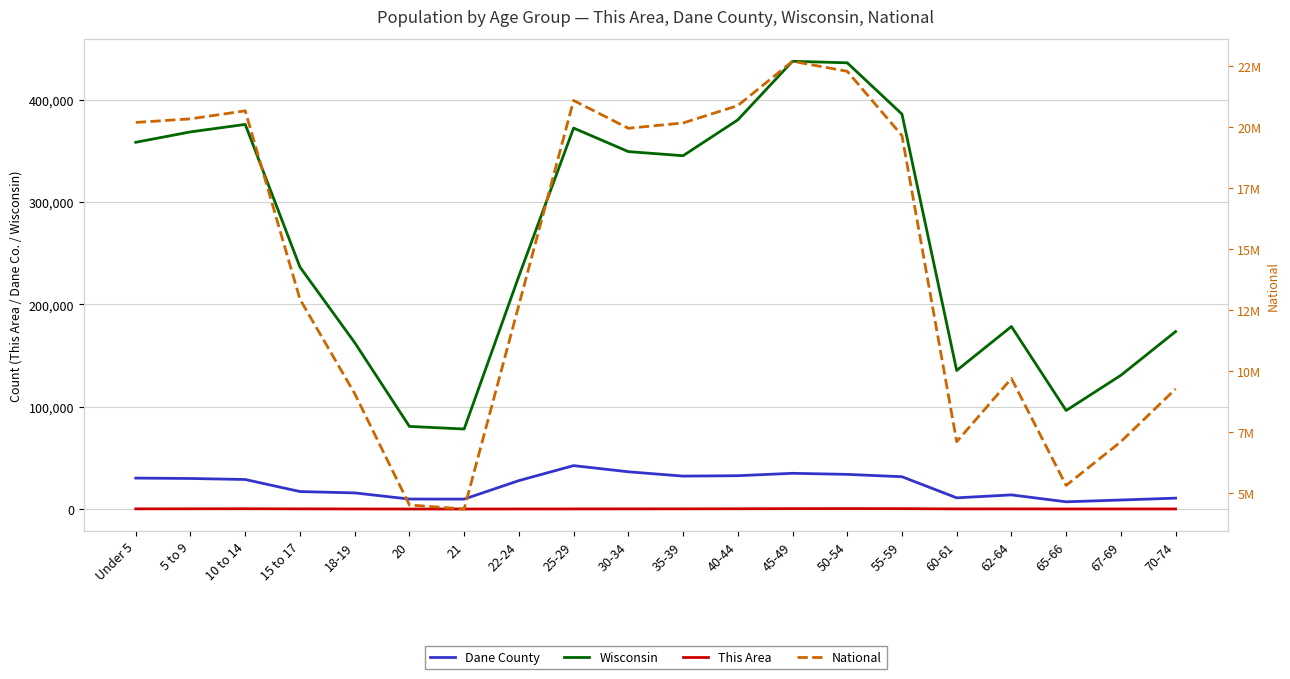

True or false: Dane County has a value of 7075 at 65-66.

True